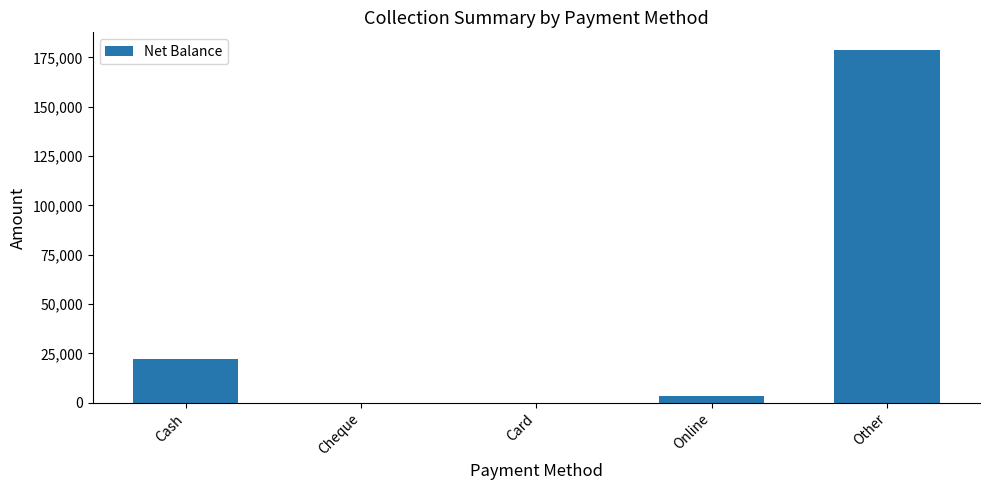

What is the sum of all values?

204415